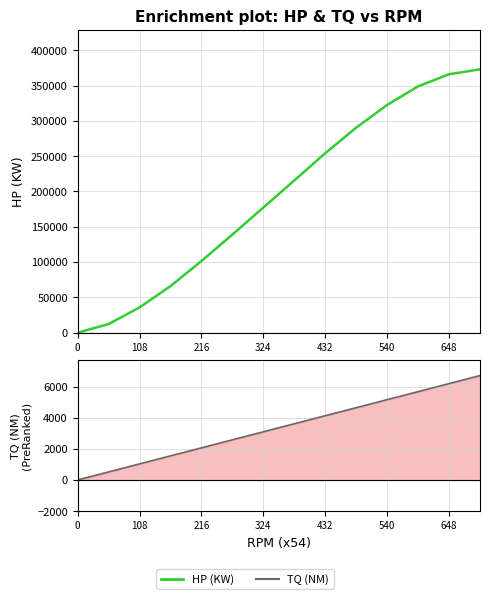

Is this an area chart (filled region under the line)?

No